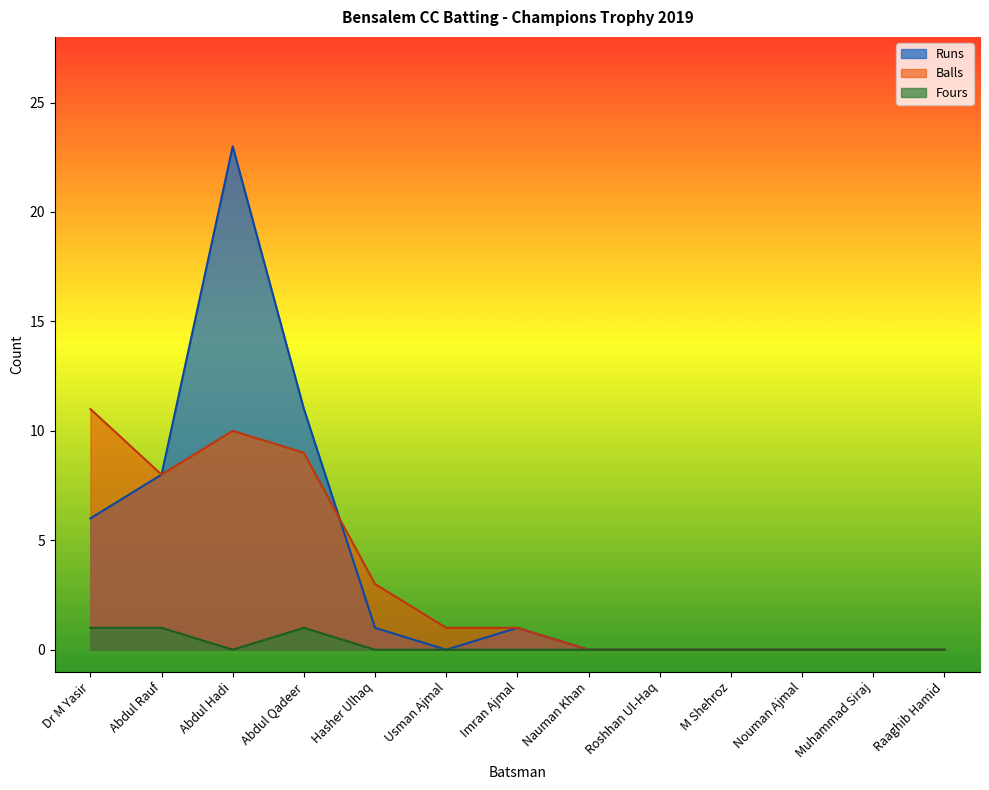

Which series has the largest total across all categories?

Runs